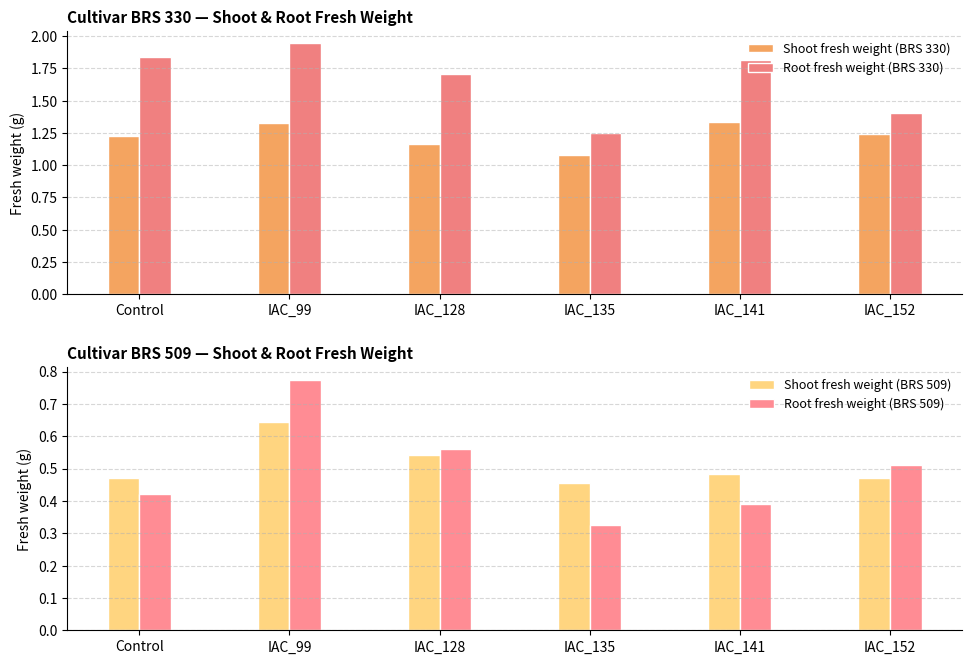

The value of Root fresh weight (BRS 330) at IAC_99 is 1.9. True or false?

True